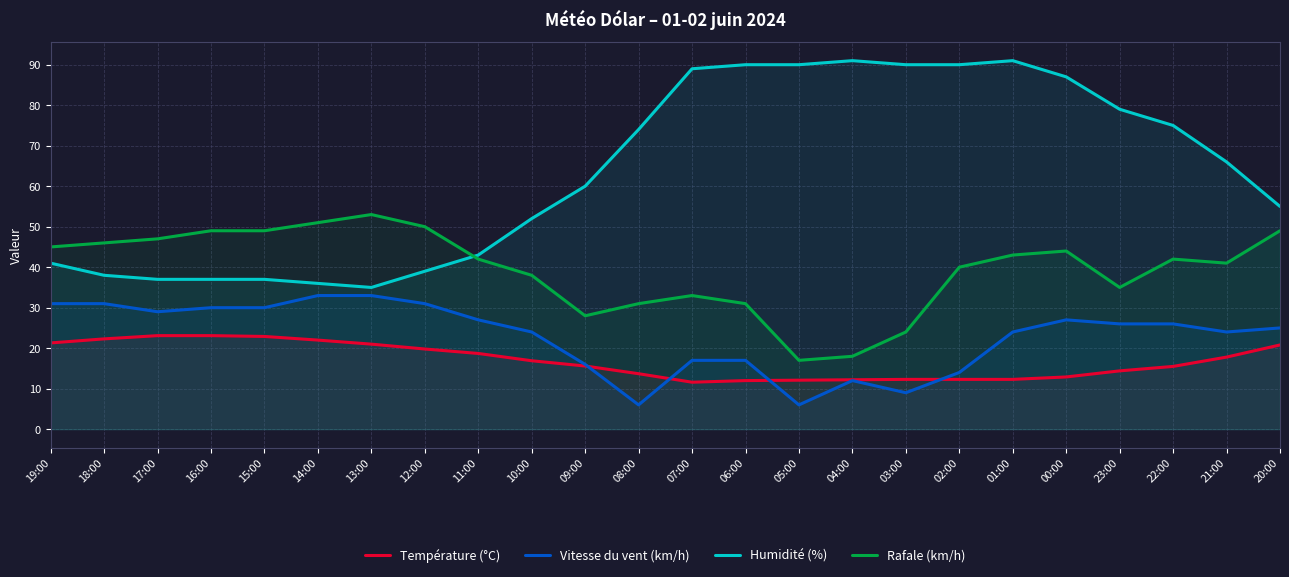

Where is Température (°C) nearest to the value 17?

10:00